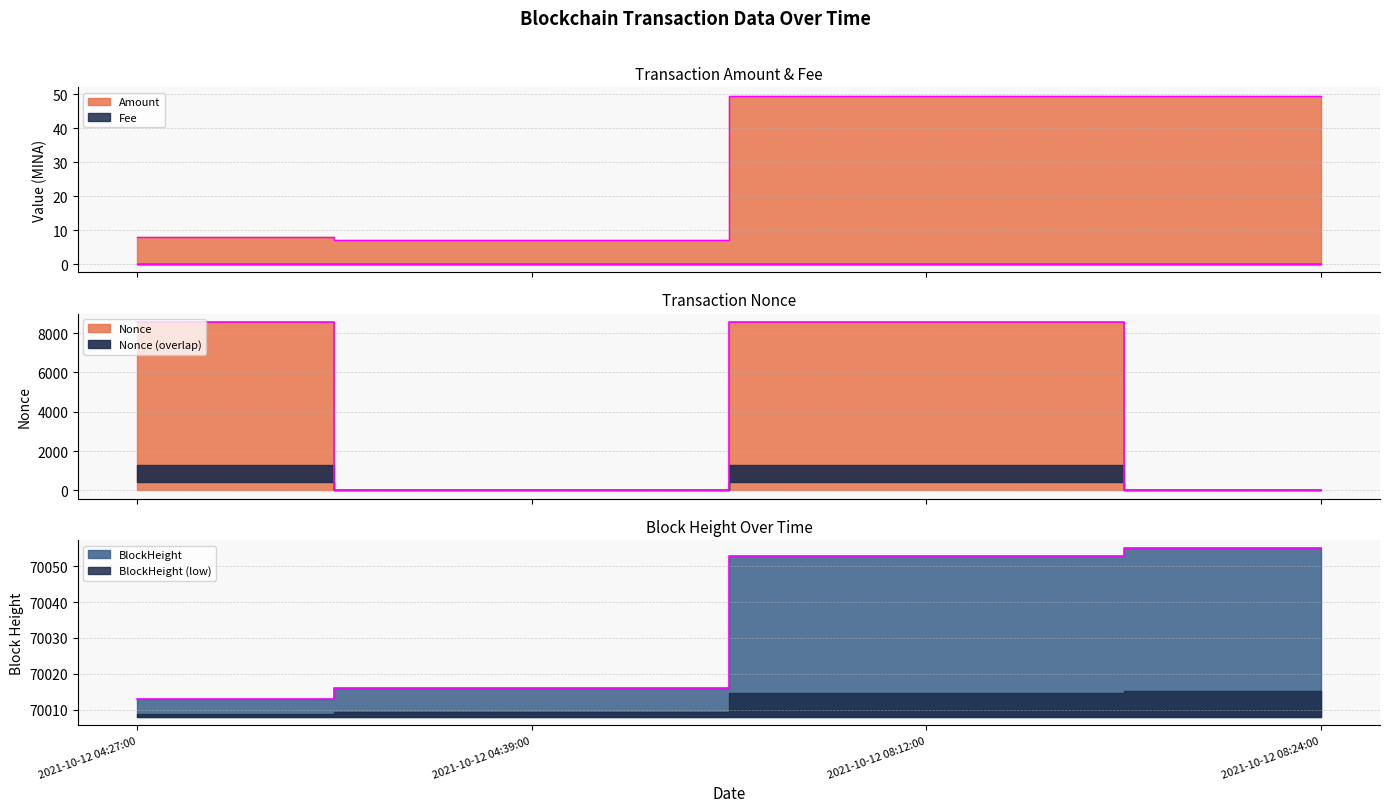

True or false: Nonce has a value of 4231.4 at 2021-10-12 08:12:00.

False